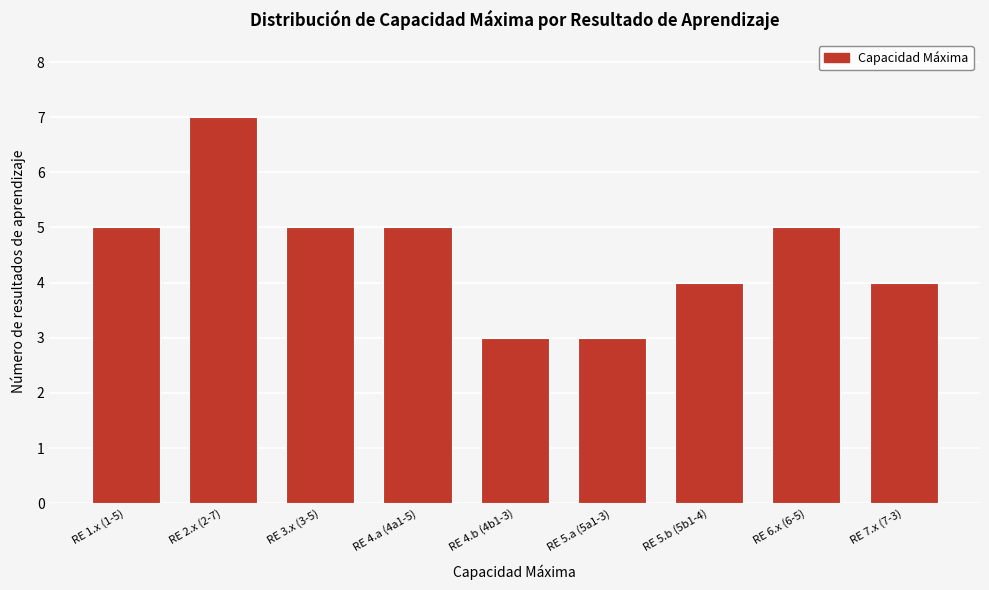

Reading left to right, what are all the values shown in this chart?

RE 1.x (1-5)=5	RE 2.x (2-7)=7	RE 3.x (3-5)=5	RE 4.a (4a1-5)=5	RE 4.b (4b1-3)=3	RE 5.a (5a1-3)=3	RE 5.b (5b1-4)=4	RE 6.x (6-5)=5	RE 7.x (7-3)=4